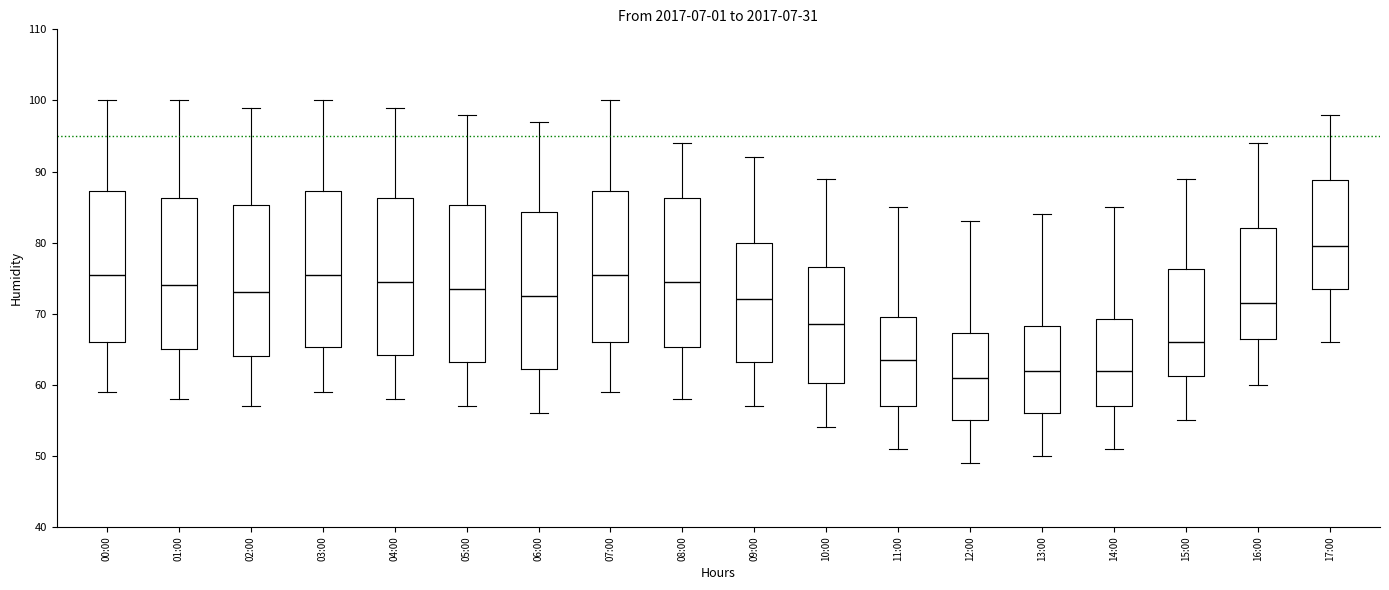

Reading left to right, read every box against the y-axis: the position of its median line, the range the box covers, and the ends of its whiskers. The values are not printed on the chart, so give them approximately, as read against the axis.

00:00: median 76, box 66 to 87, whiskers 59 to 100
01:00: median 74, box 65 to 86, whiskers 58 to 100
02:00: median 73, box 64 to 85, whiskers 57 to 99
03:00: median 76, box 65 to 87, whiskers 59 to 100
04:00: median 75, box 64 to 86, whiskers 58 to 99
05:00: median 74, box 63 to 85, whiskers 57 to 98
06:00: median 73, box 62 to 84, whiskers 56 to 97
07:00: median 76, box 66 to 87, whiskers 59 to 100
08:00: median 75, box 65 to 86, whiskers 58 to 94
09:00: median 72, box 63 to 80, whiskers 57 to 92
10:00: median 69, box 60 to 77, whiskers 54 to 89
11:00: median 64, box 57 to 70, whiskers 51 to 85
12:00: median 61, box 55 to 67, whiskers 49 to 83
13:00: median 62, box 56 to 68, whiskers 50 to 84
14:00: median 62, box 57 to 69, whiskers 51 to 85
15:00: median 66, box 61 to 76, whiskers 55 to 89
16:00: median 72, box 67 to 82, whiskers 60 to 94
17:00: median 80, box 74 to 89, whiskers 66 to 98